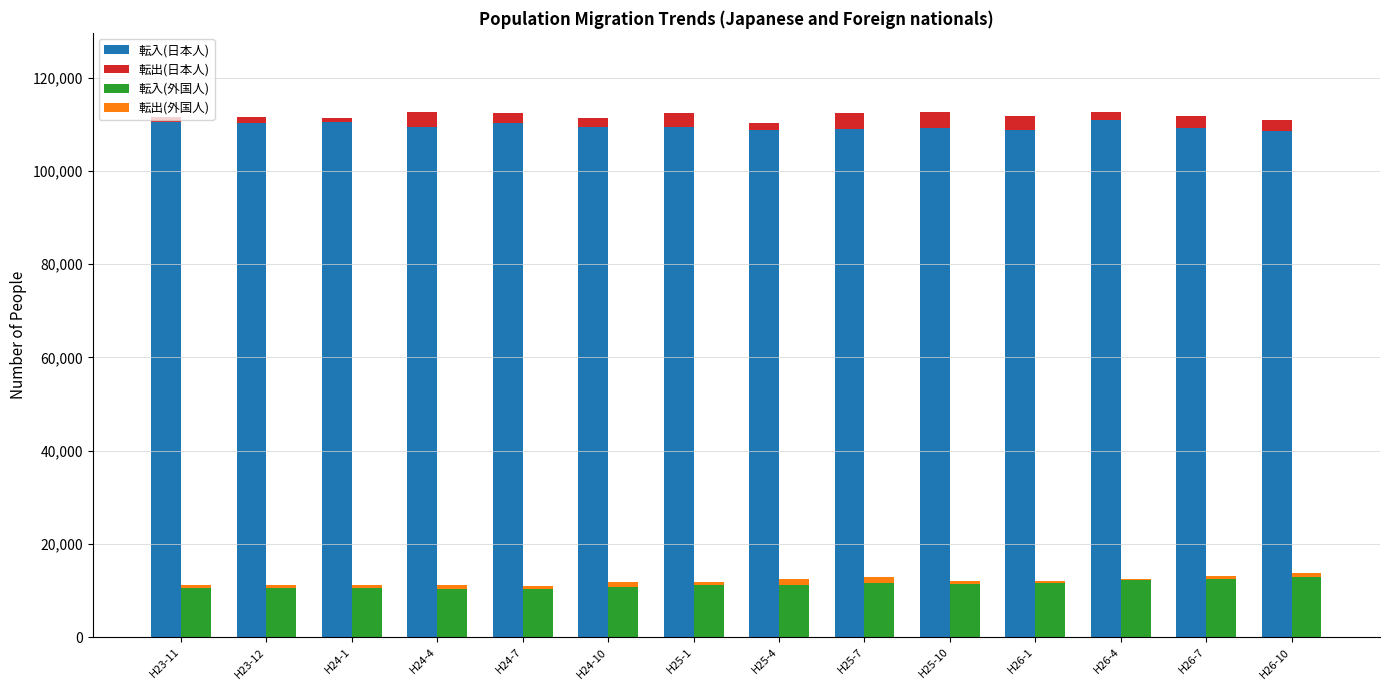

Are the bars horizontal?

No